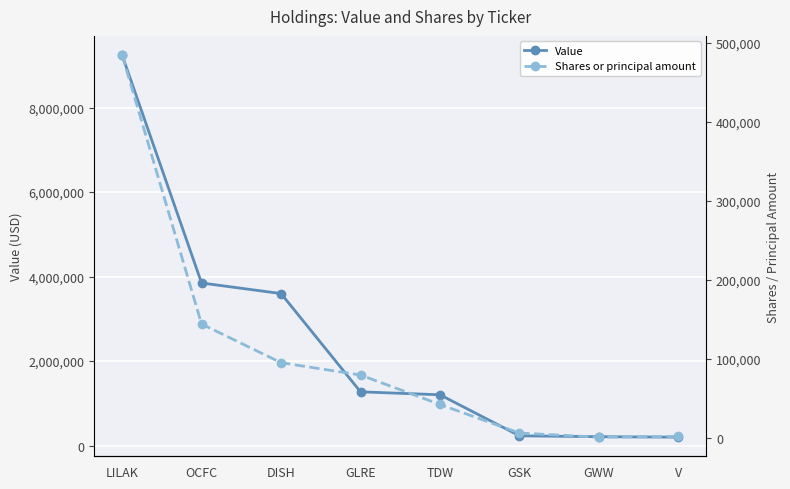

What is the smallest value displayed?

750